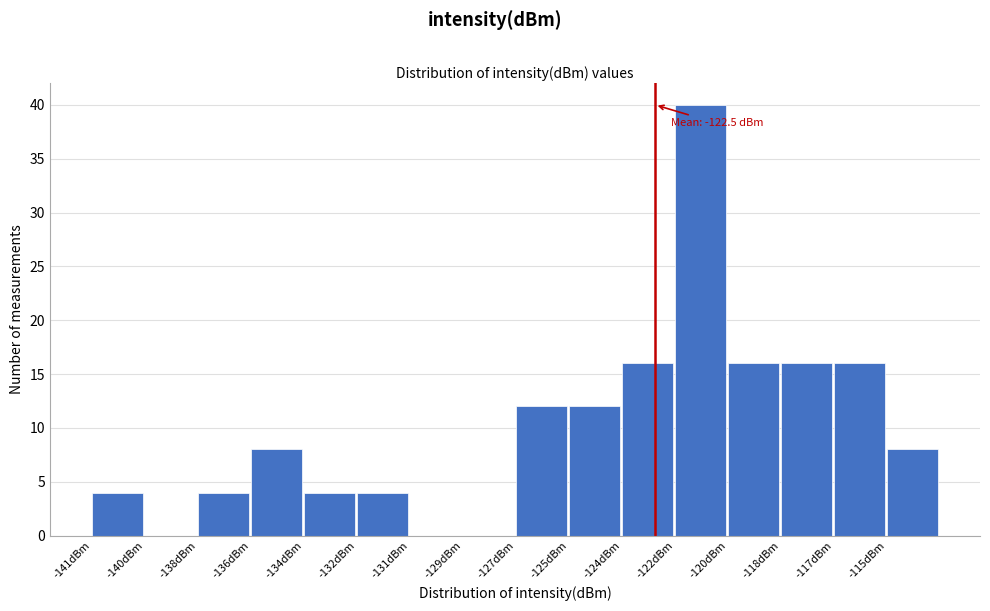

Reading left to right, list all the values displayed in this chart.

-141dBm=4	-140dBm=0	-138dBm=4	-136dBm=8	-134dBm=4	-132dBm=4	-131dBm=0	-129dBm=0	-127dBm=12	-125dBm=12	-124dBm=16	-122dBm=40	-120dBm=16	-118dBm=16	-117dBm=16	-115dBm=8